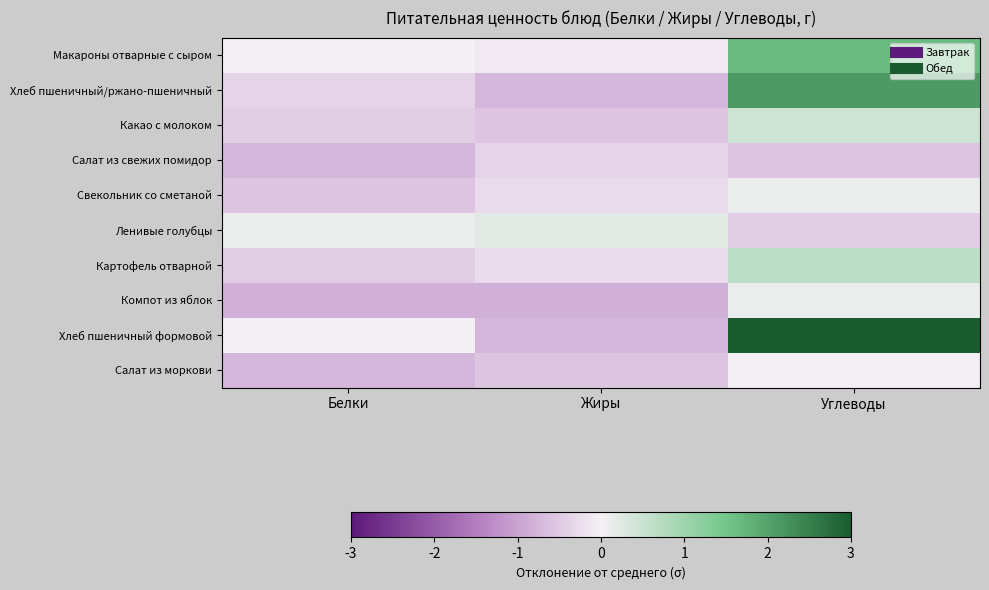

At Белки, list the series in order from largest to smallest.

Ленивые голубцы, Макароны отварные с сыром, Хлеб пшеничный формовой, Хлеб пшеничный/ржано-пшеничный, Какао с молоком, Картофель отварной, Свекольник со сметаной, Салат из свежих помидор, Салат из моркови, Компот из яблок